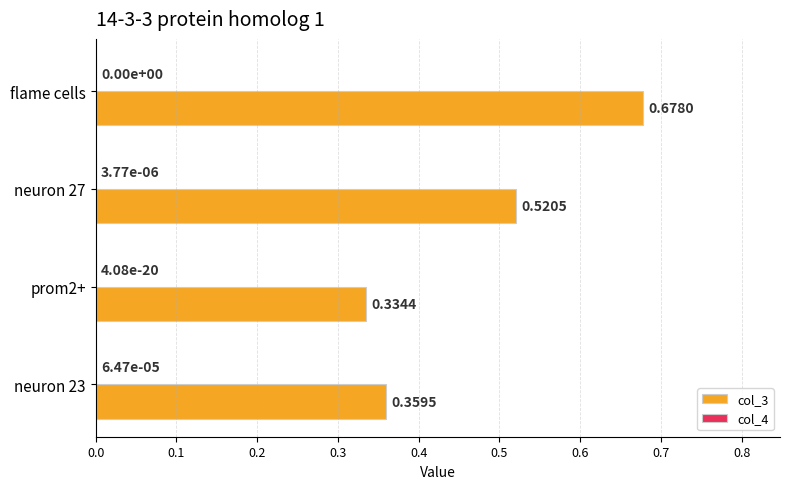

Between neuron 27 and prom2+, which series saw the biggest shift?

col_3